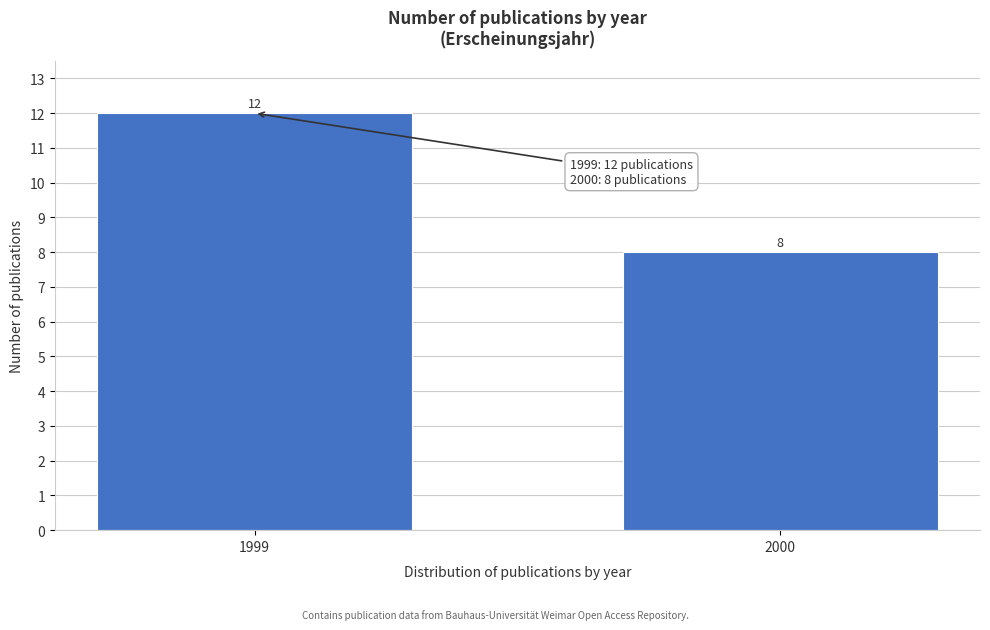

Reading left to right, list all the values displayed in this chart.

12	8